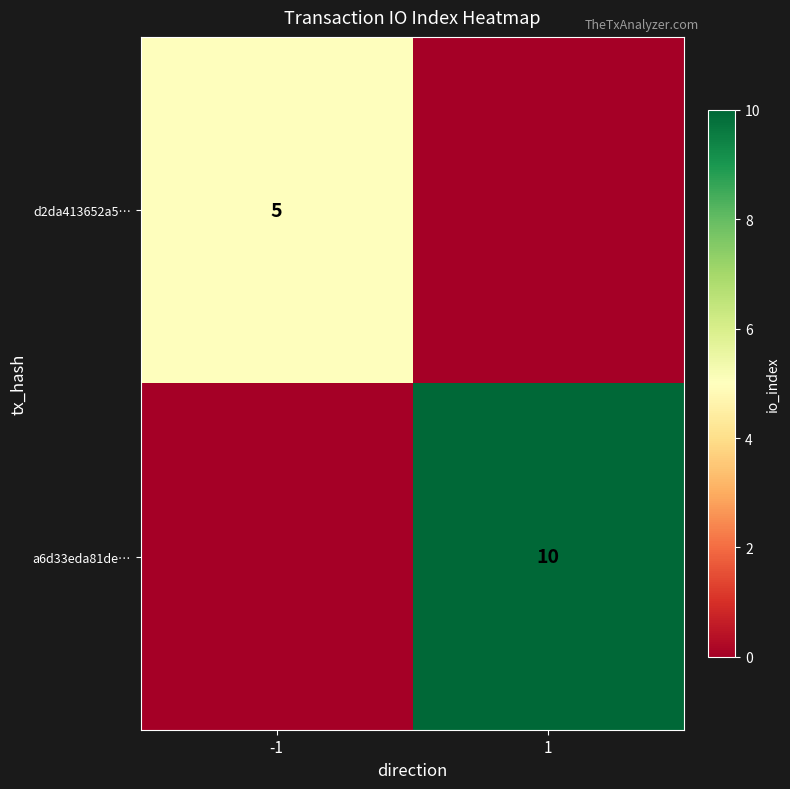

Is it true that a6d33eda81de… equals 3 at 1?

False